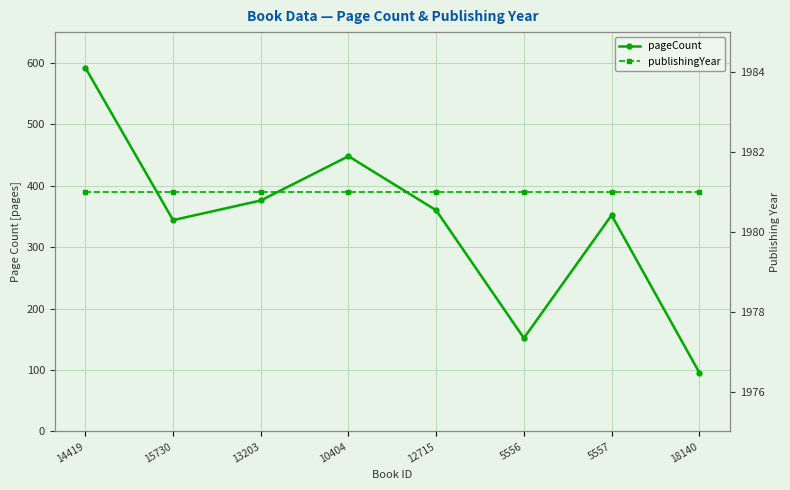

Reading left to right, transcribe all the data shown in this chart.

pageCount: 14419=592	15730=344	13203=376	10404=448	12715=360	5556=152	5557=352	18140=96
publishingYear: 14419=1981	15730=1981	13203=1981	10404=1981	12715=1981	5556=1981	5557=1981	18140=1981